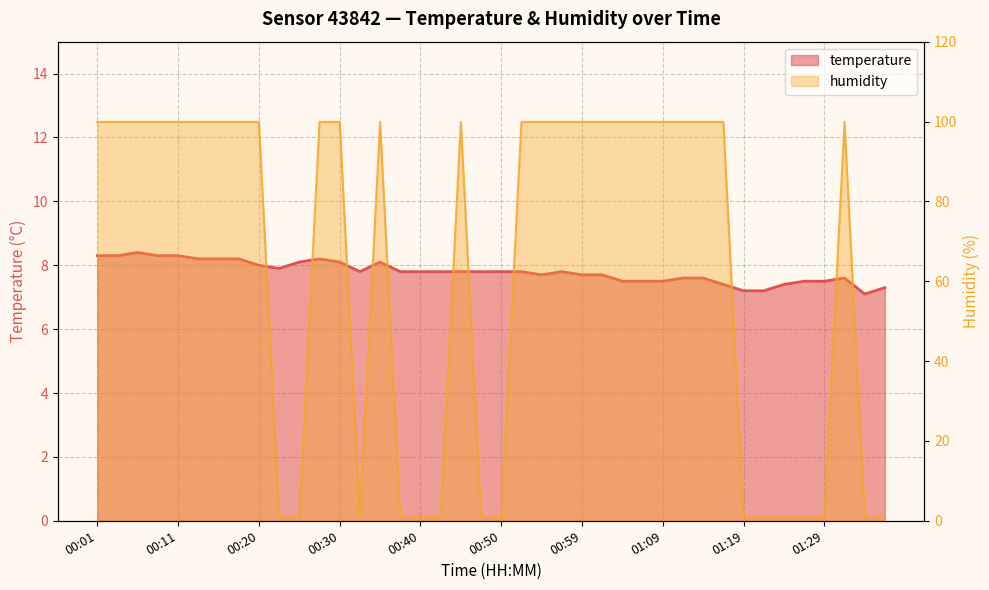

List the series in order of their overall mean, lowest first.

temperature, humidity